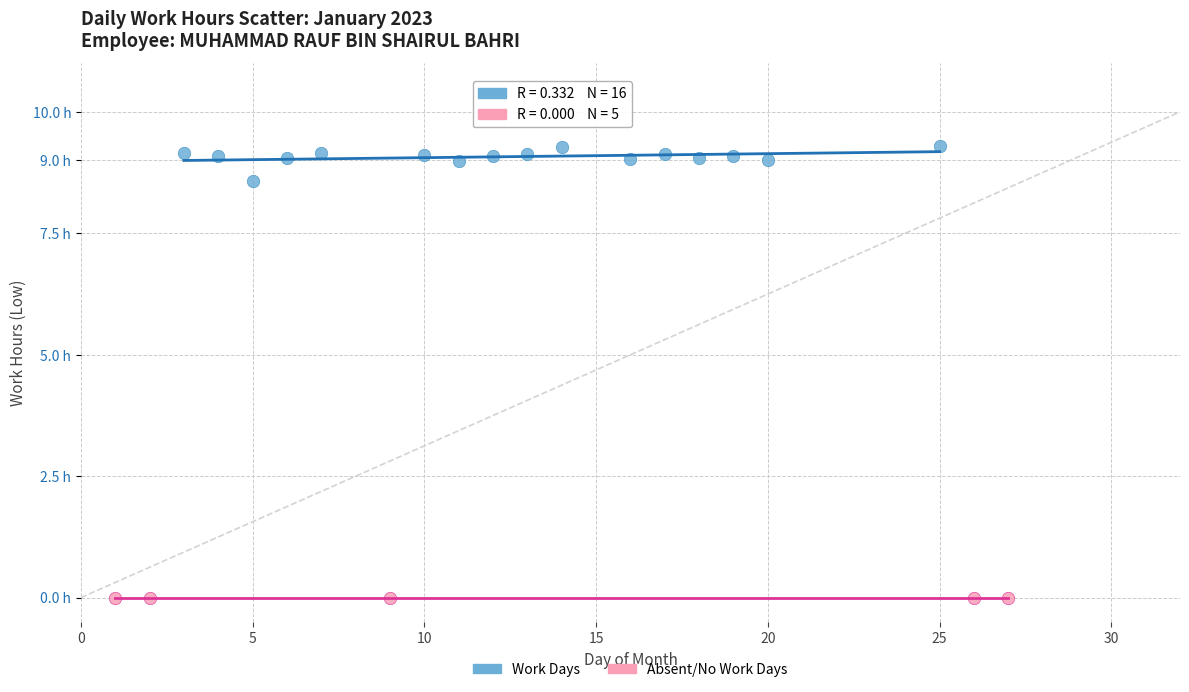

What are all the series names shown in the legend?

Work Days, Absent/No Work Days